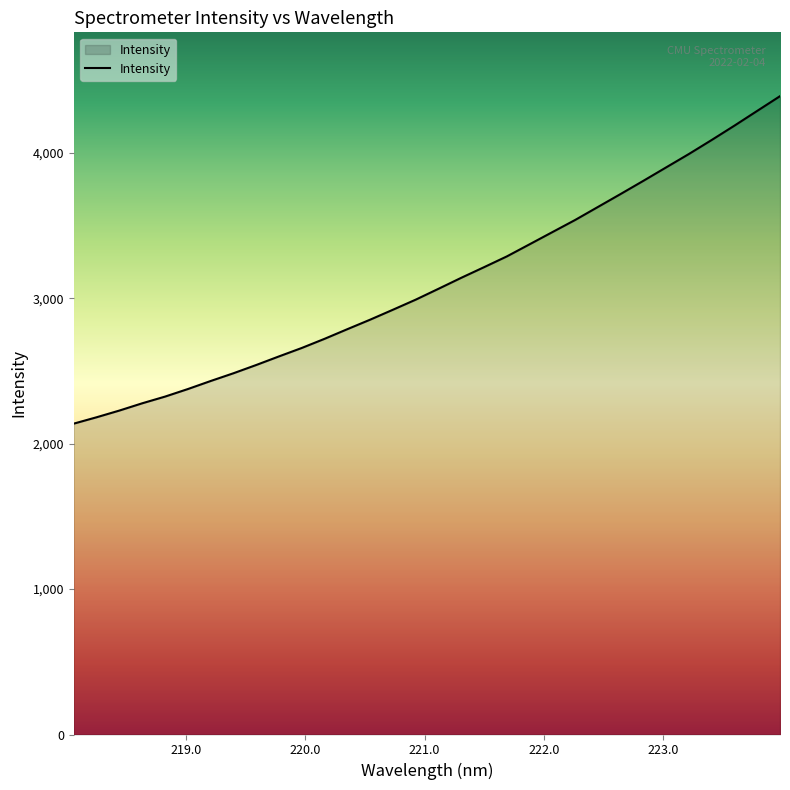

True or false: the data has more than 0 interior local peaks.

False